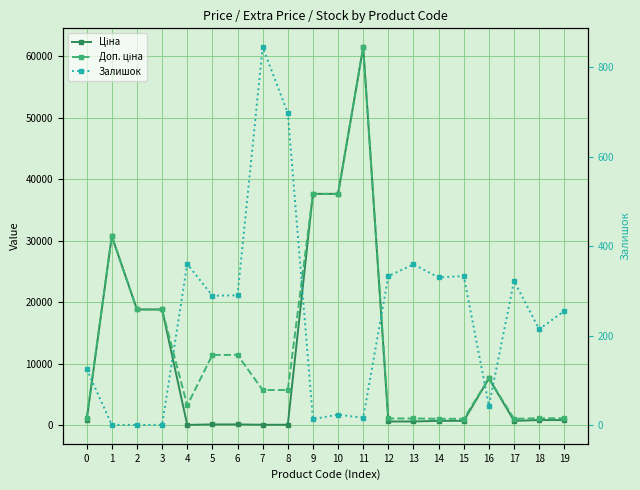

Where is Ціна nearest to the value 30733?

1